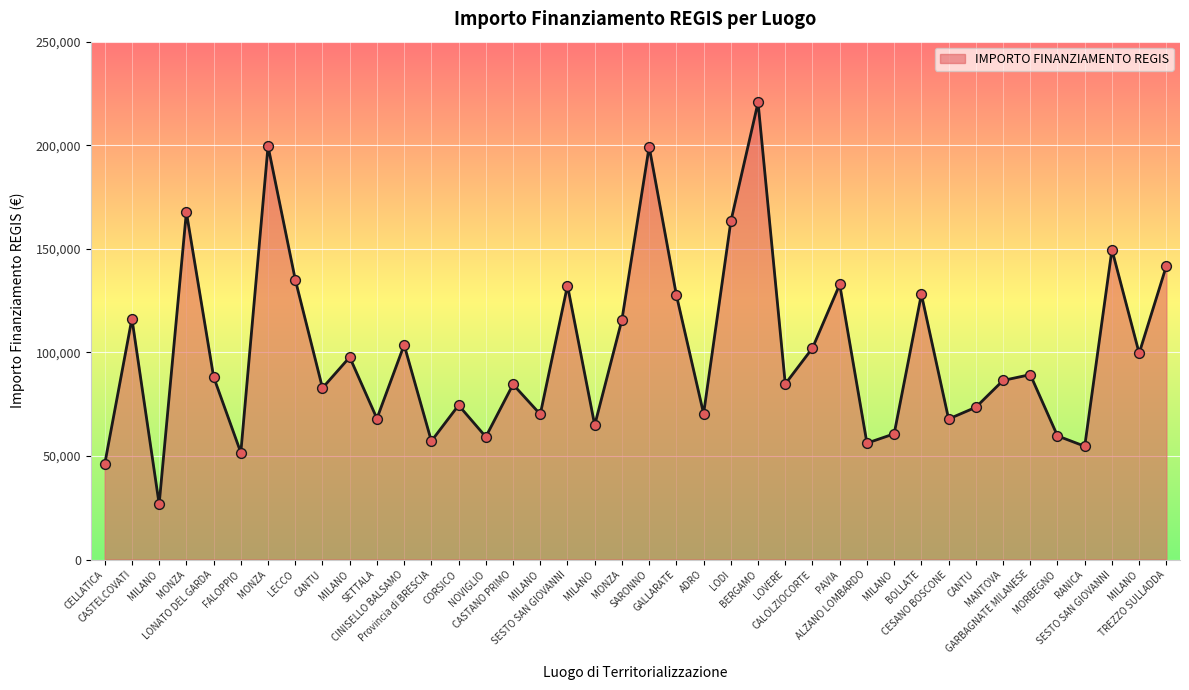

What is the ratio of the value at SESTO SAN GIOVANNI to the value at PAVIA?

1.0